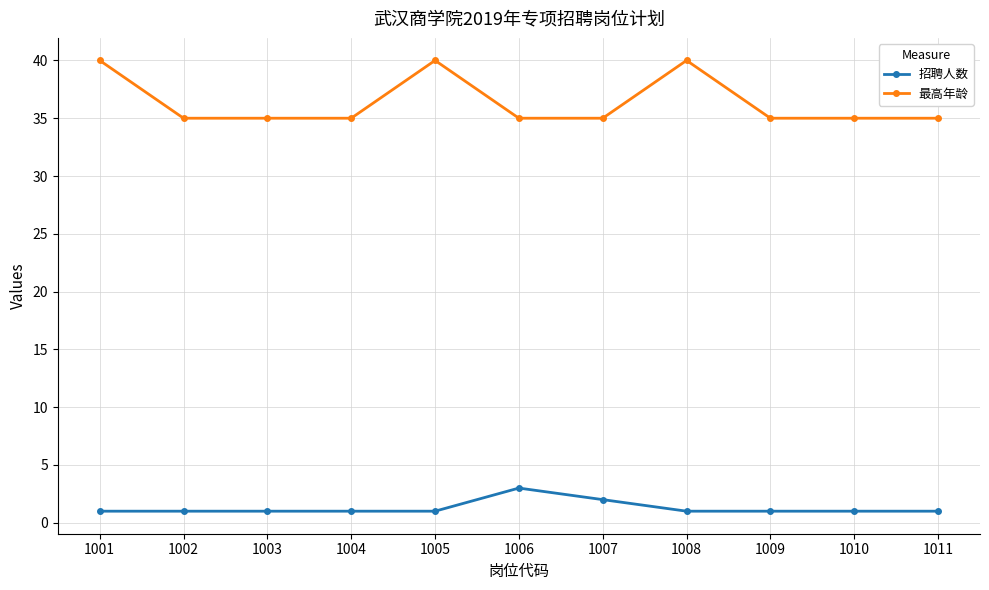

The value of 招聘人数 at 1003 is 1. True or false?

True